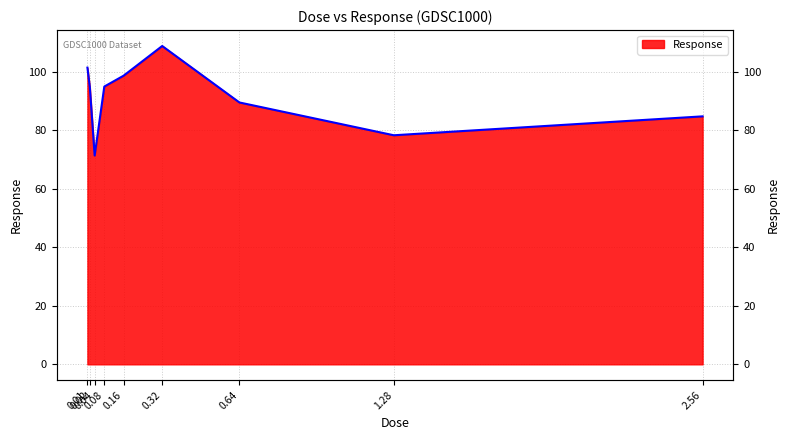

Is it true that the value at 2.56 is 144.8?

False